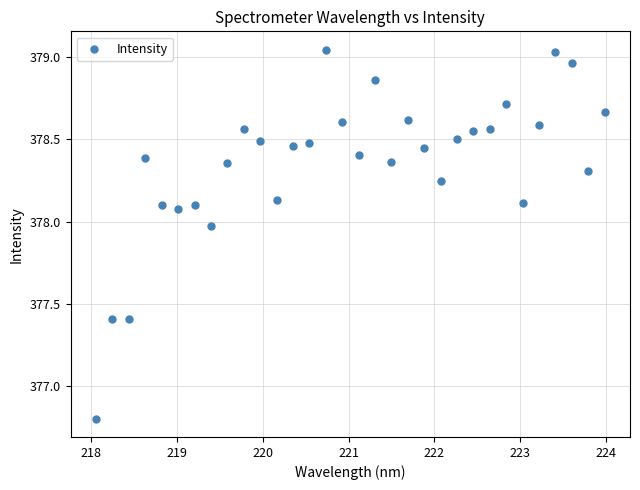

What Y value in the scatter plot is closest to 377?

376.8